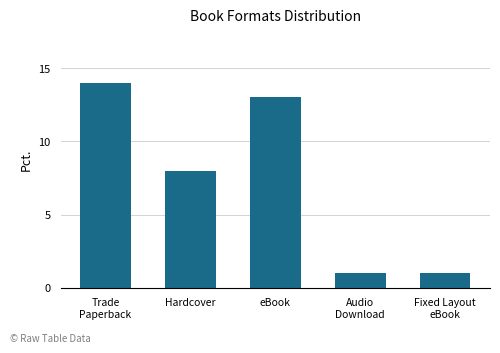

Reading right to left, list all the values displayed in this chart.

1	1	13	8	14